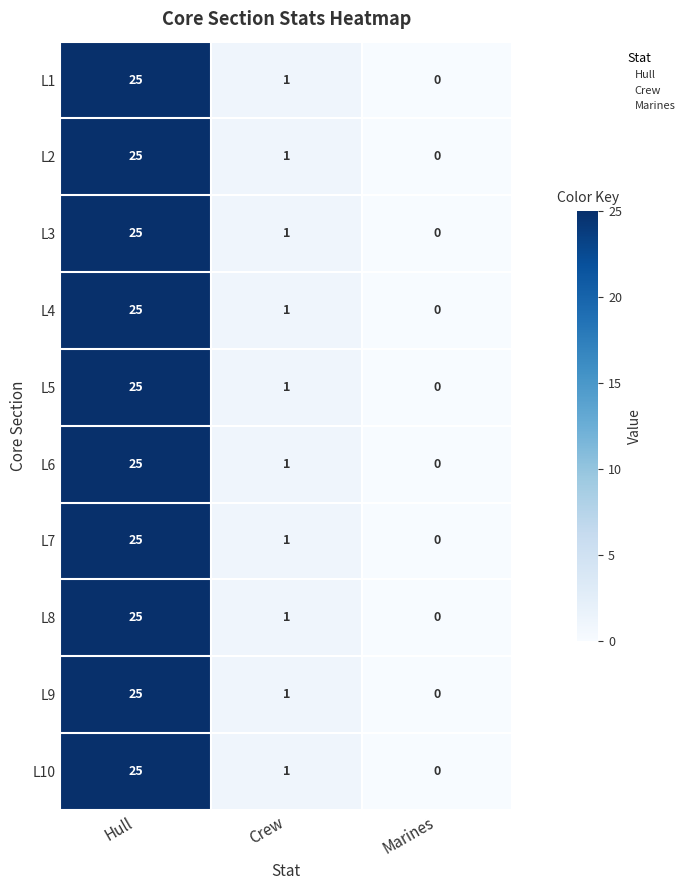

What is the average value of the L6 series?

9